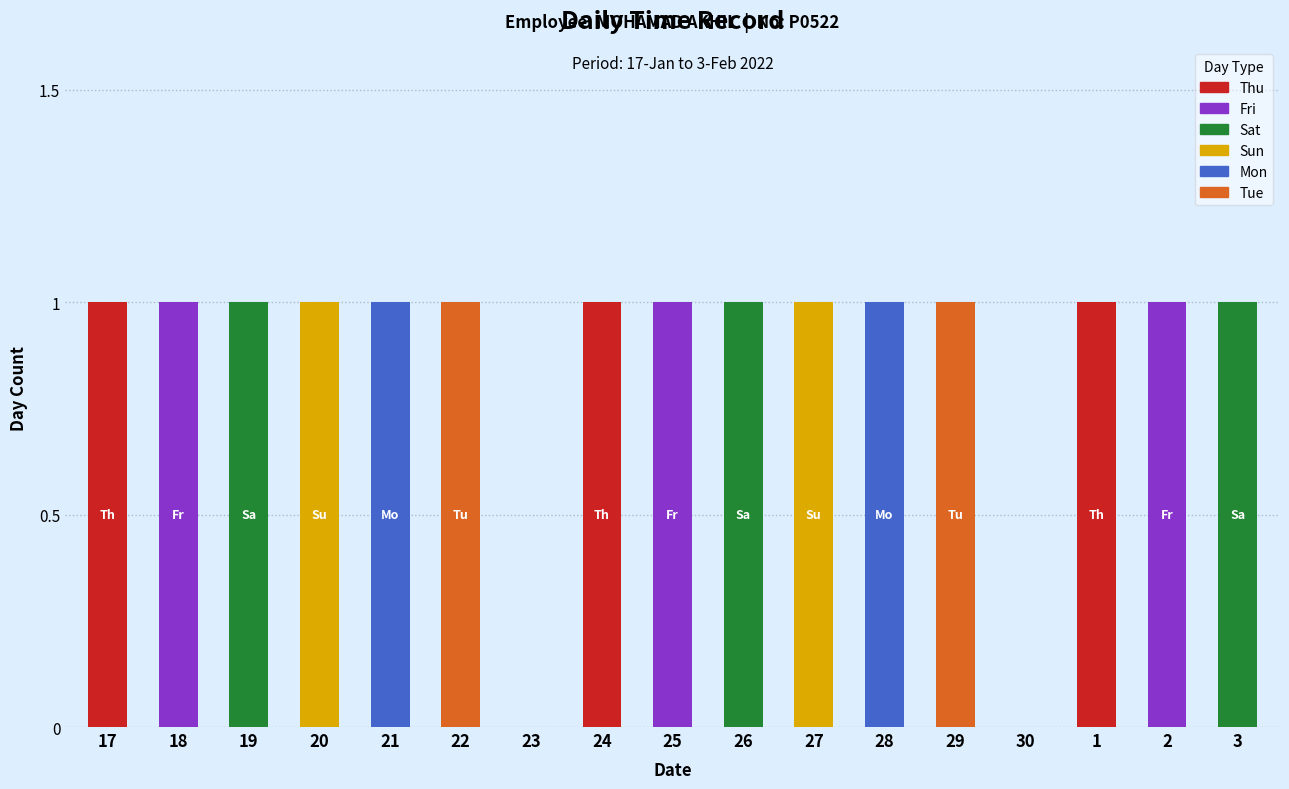

What is the sum of all Thu values?

3